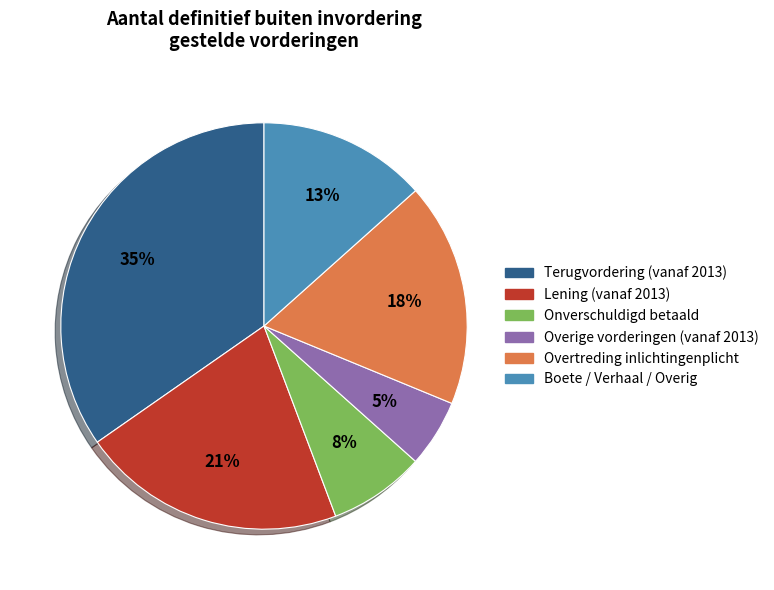

Is there a majority slice in this chart?

No